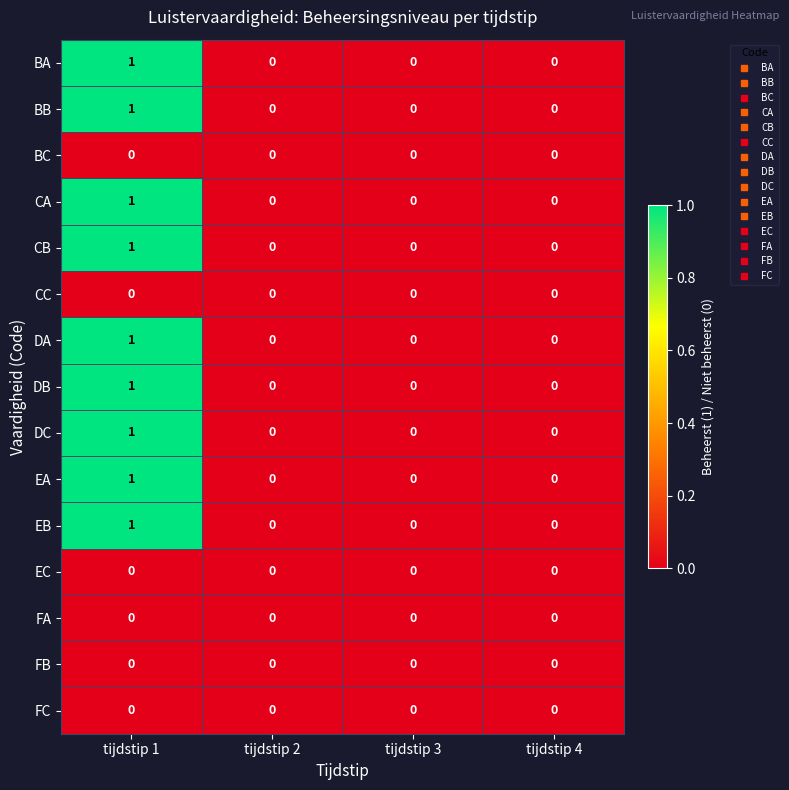

True or false: FB has a value of 0 at tijdstip 2.

True